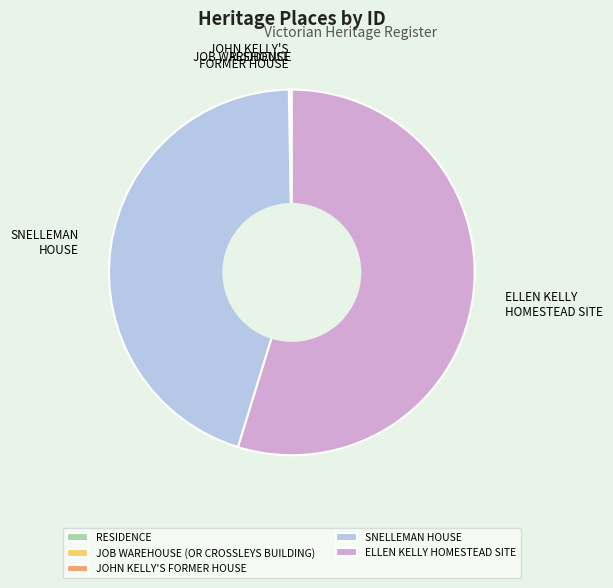

Which category has the biggest portion of the pie?

ELLEN KELLY HOMESTEAD SITE